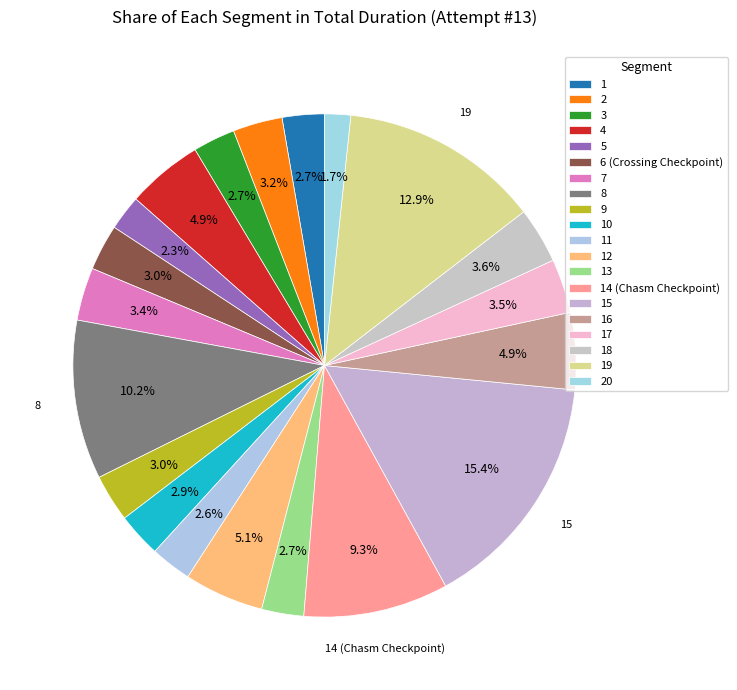

True or false: 6 (Crossing Checkpoint) accounts for 1% of the total.

False